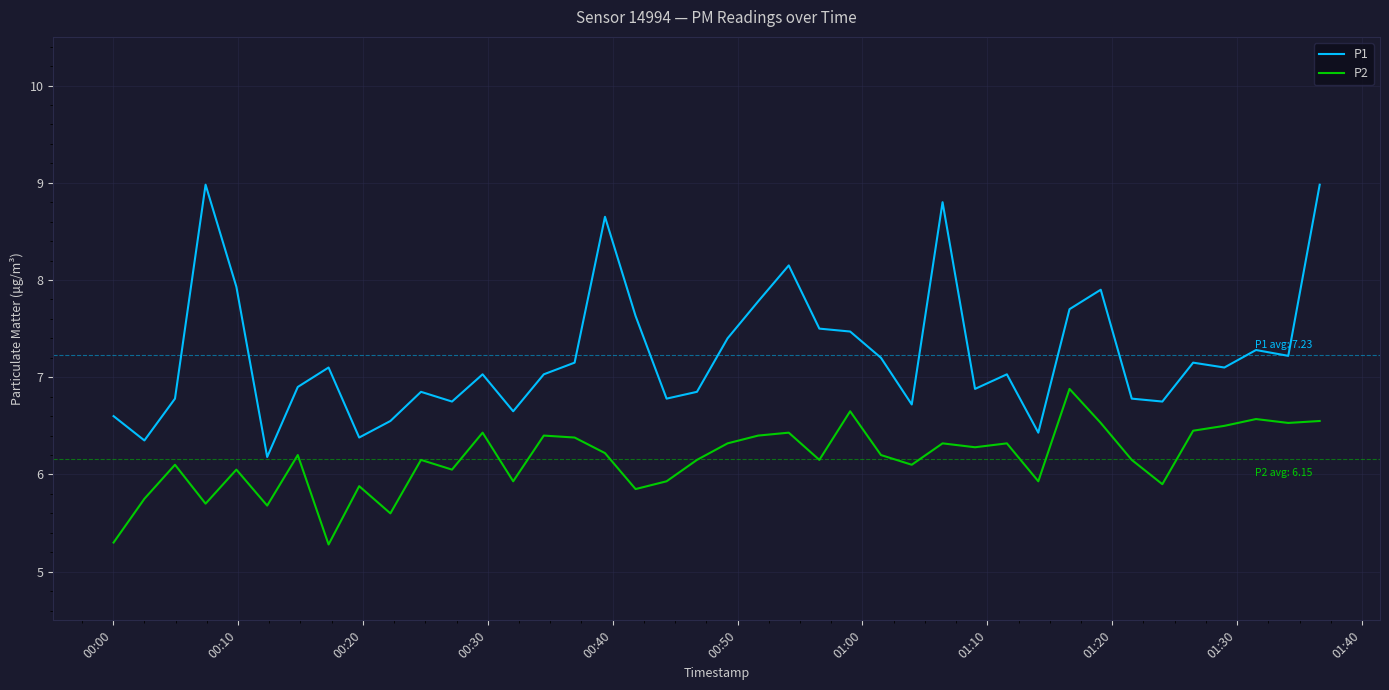

What is the greatest value displayed?

9.0